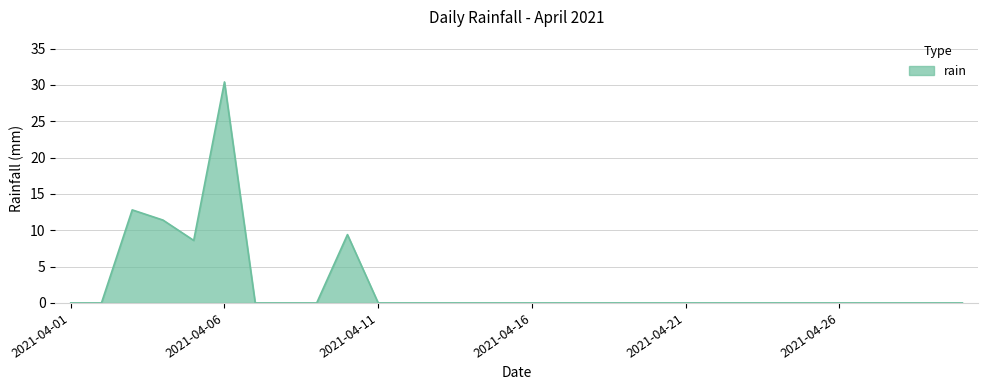

What is the greatest value displayed?

30.4